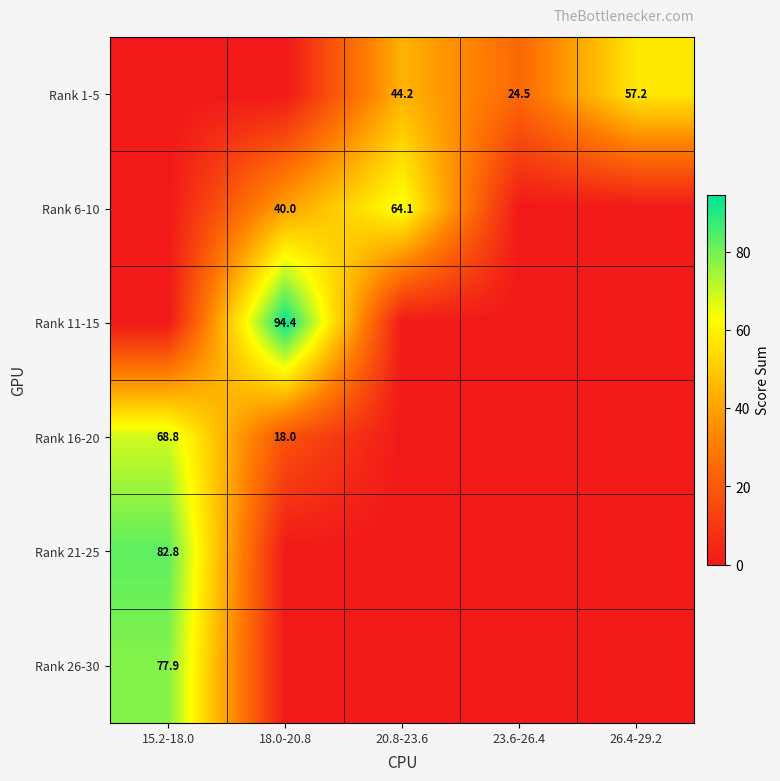

The Rank 6-10 series shows 28.0 at 18.0-20.8. True or false?

False